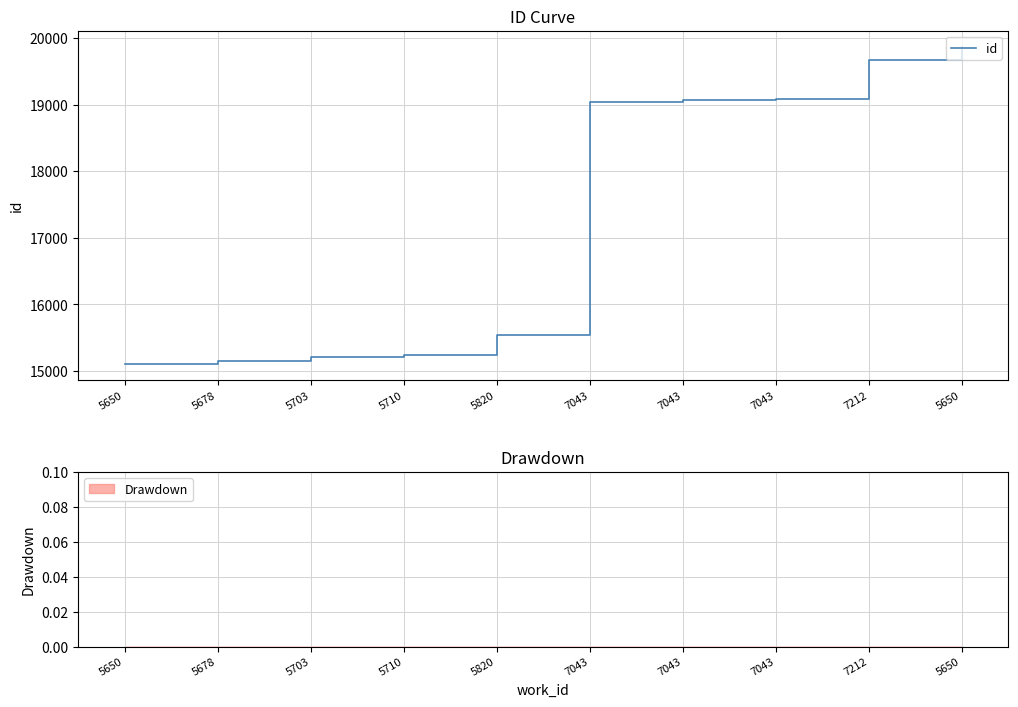

List the labels in order of value, largest first.

5650, 7212, 7043, 7043, 7043, 5820, 5710, 5703, 5678, 5650